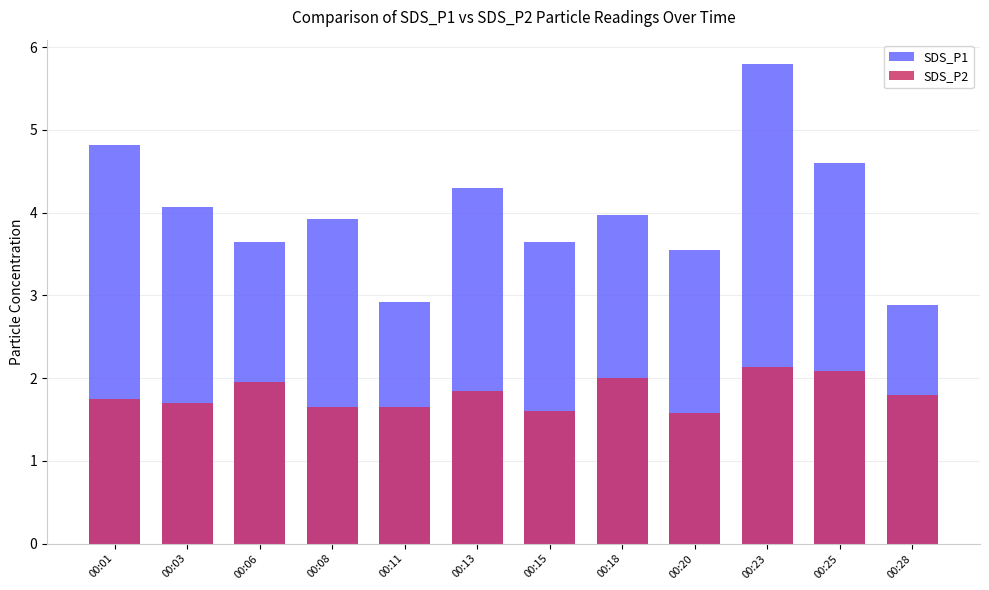

The SDS_P1 series shows 1.9 at 00:08. True or false?

False